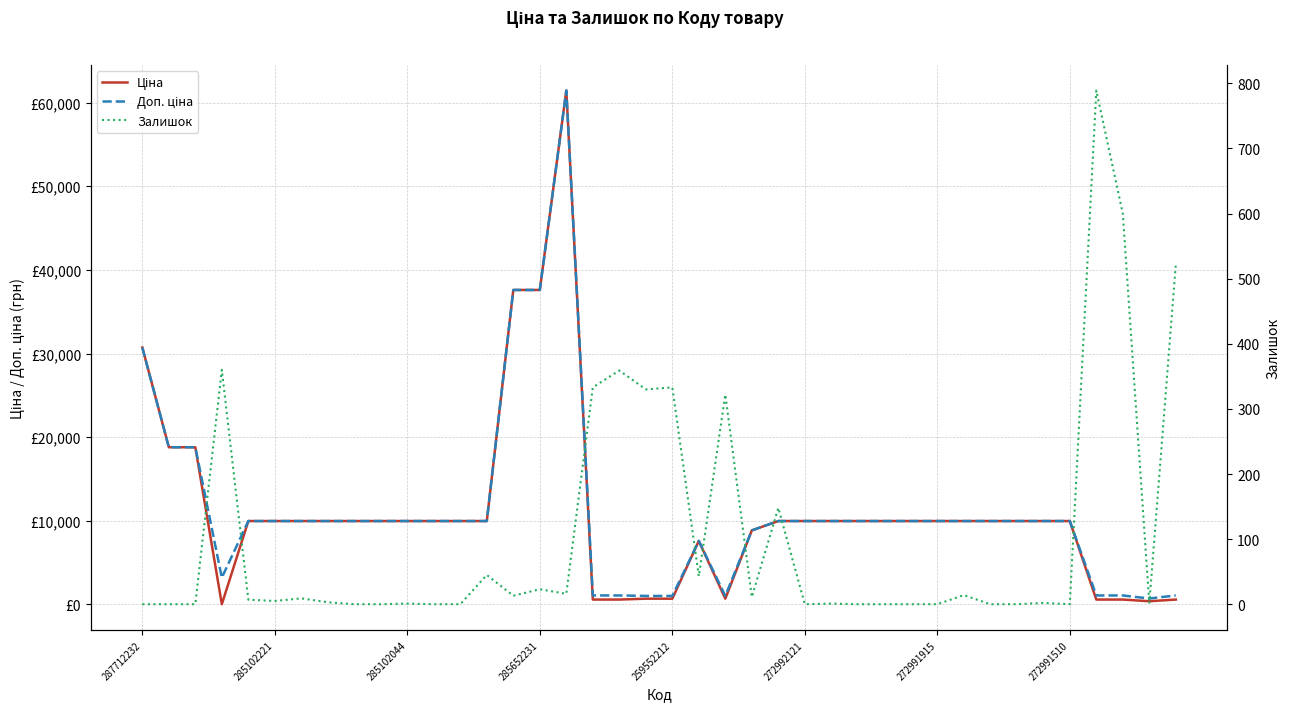

Where is the first local maximum for Ціна?

16